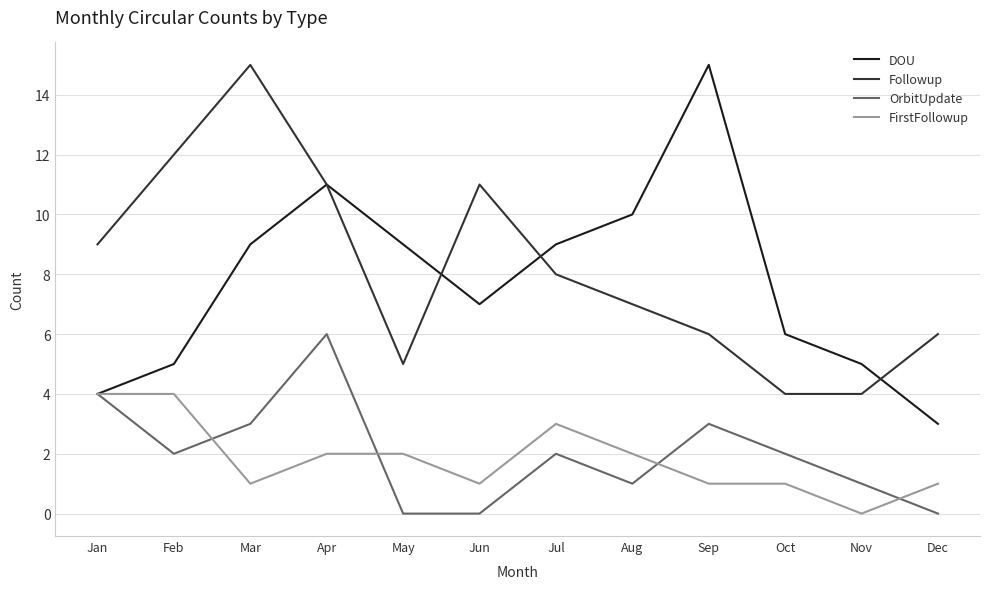

The FirstFollowup series shows 2 at Apr. True or false?

True